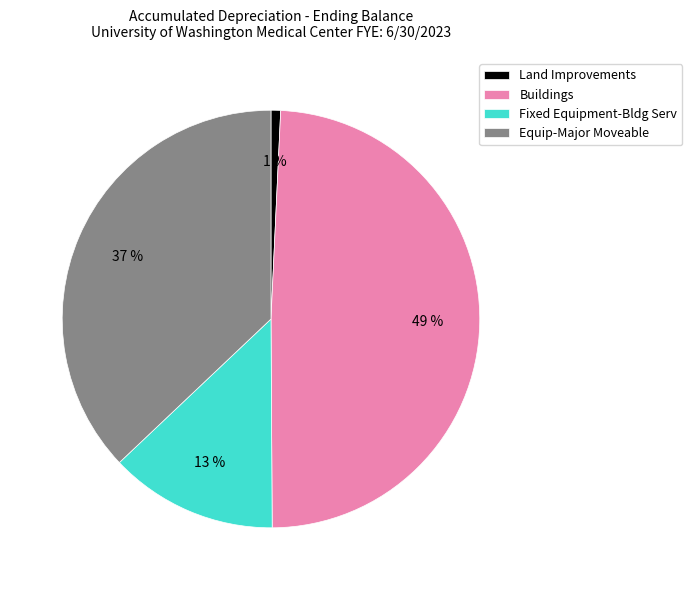

Is there any slice that represents more than half of the pie?

No